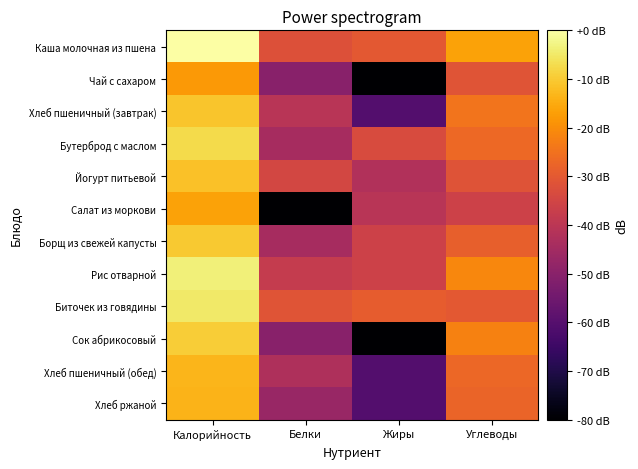

At which category is the sum across all series the highest?

Калорийность